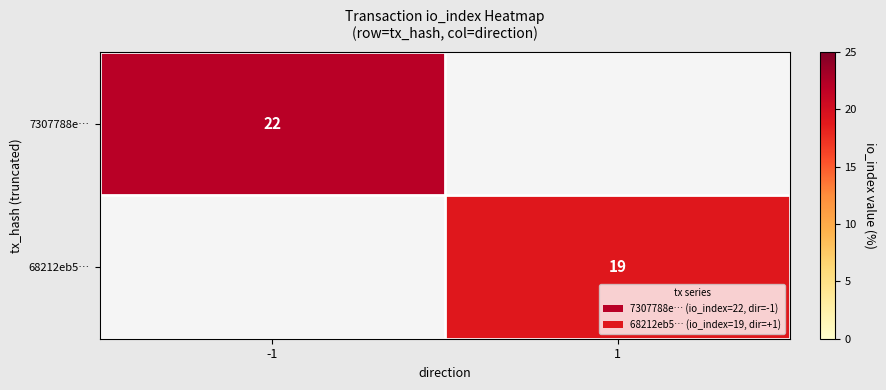

The 68212eb5… series shows 8 at 1. True or false?

False